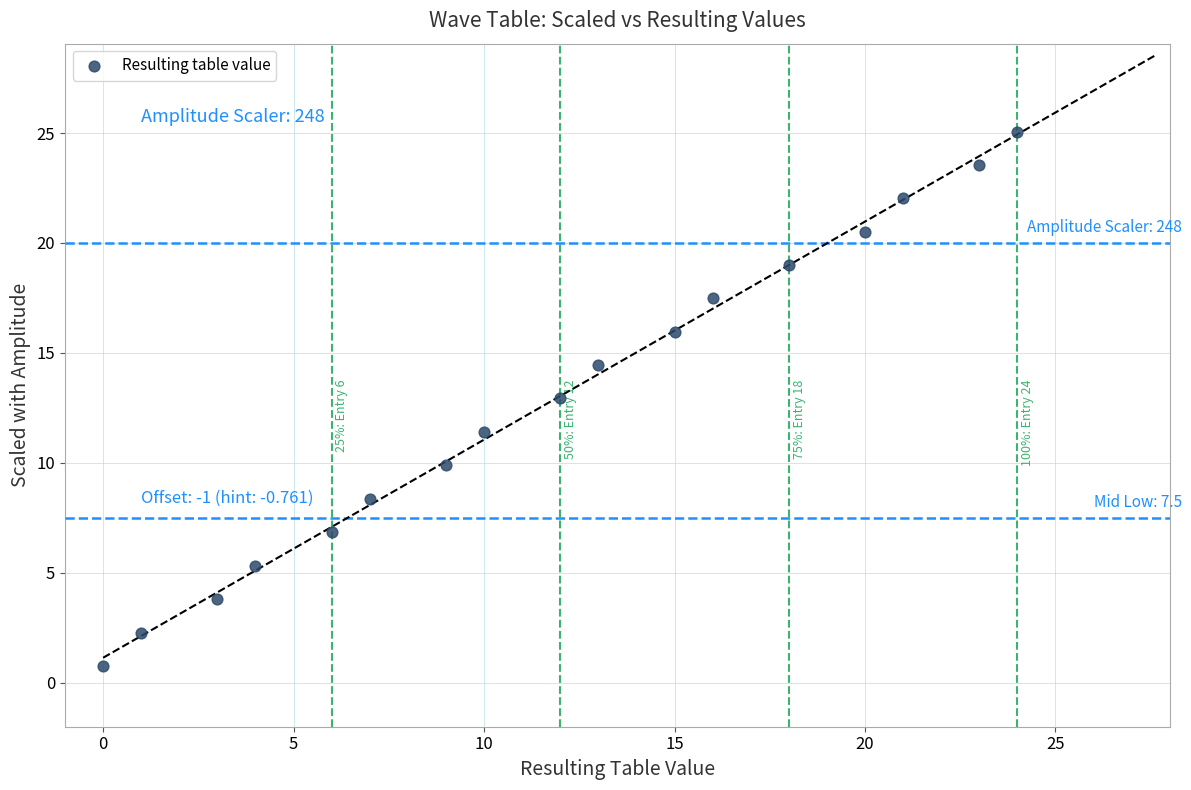

What is the range of X values (max minus min)?

24.0